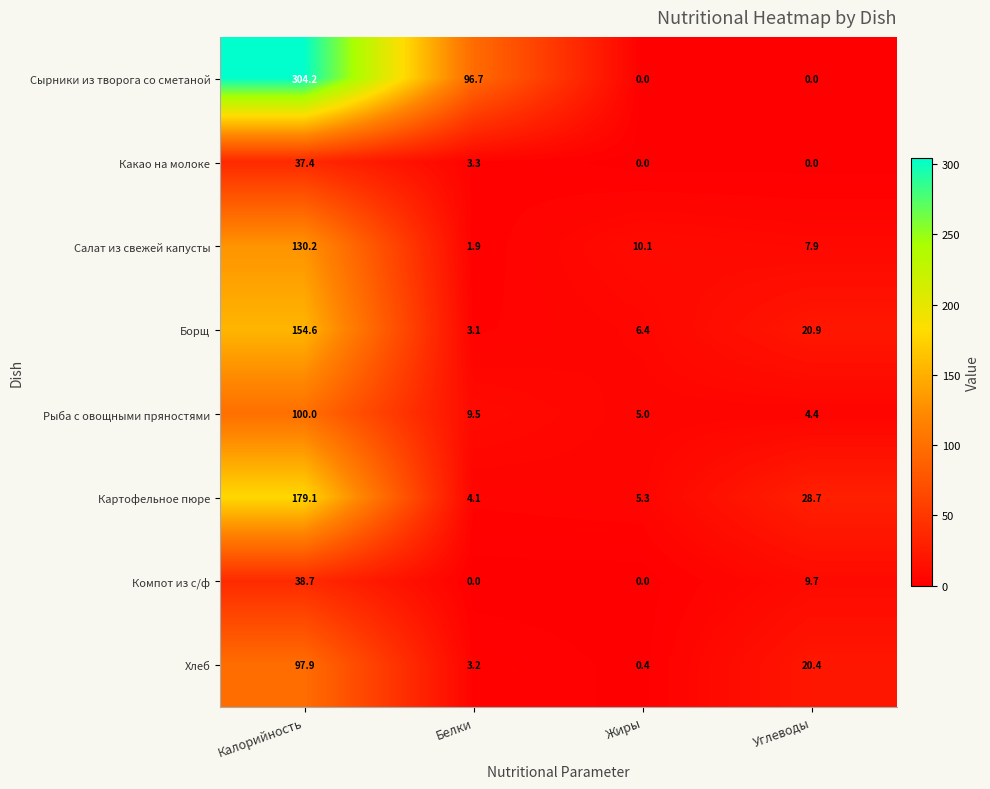

What is the sum of all Какао на молоке values?

40.7